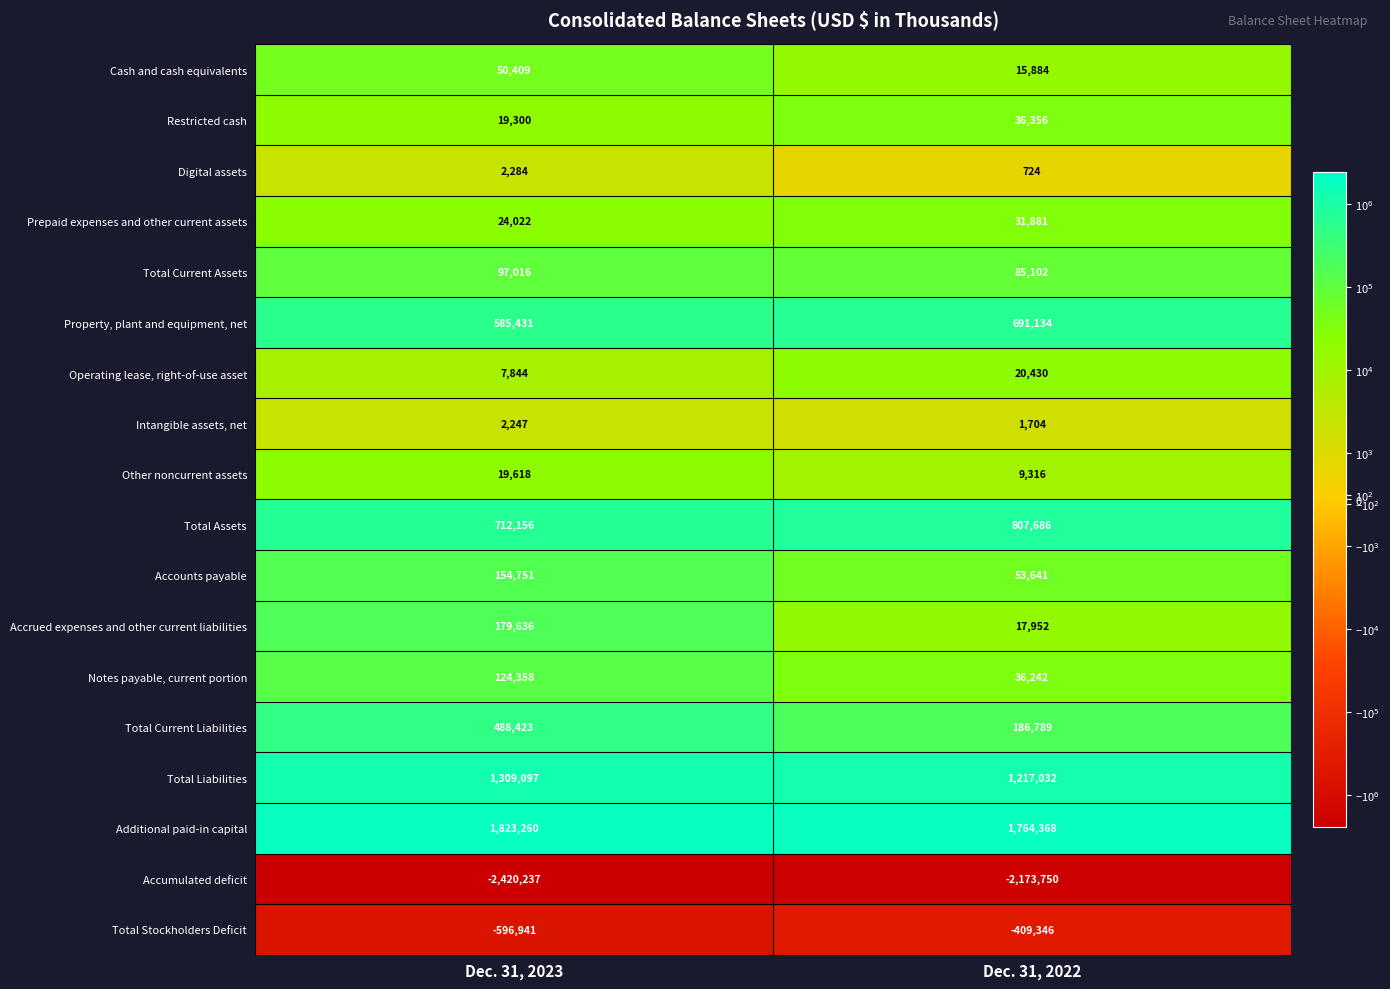

List the labels in order of Total Current Assets value, largest first.

Dec. 31, 2023, Dec. 31, 2022